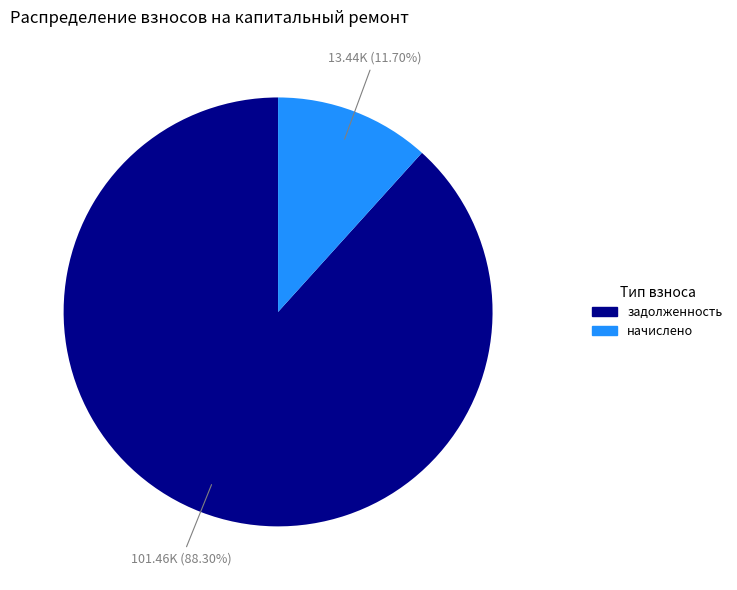

Combined, do задолженность and начислено account for over 50%?

Yes